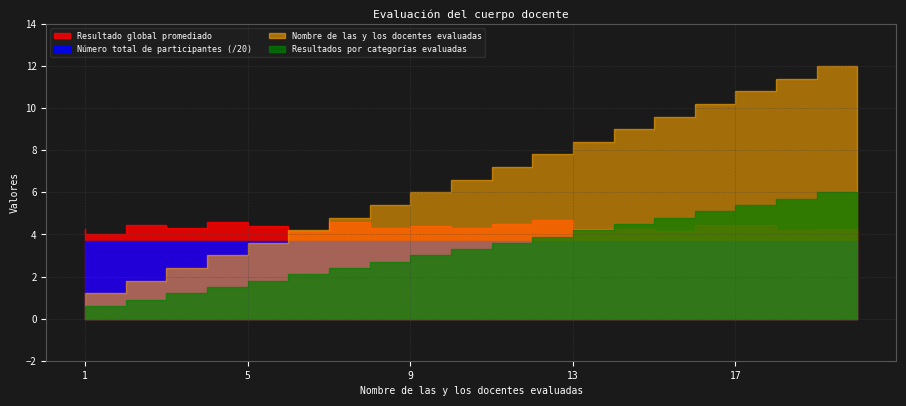

At which label is Número total de participantes closest to 74?

1